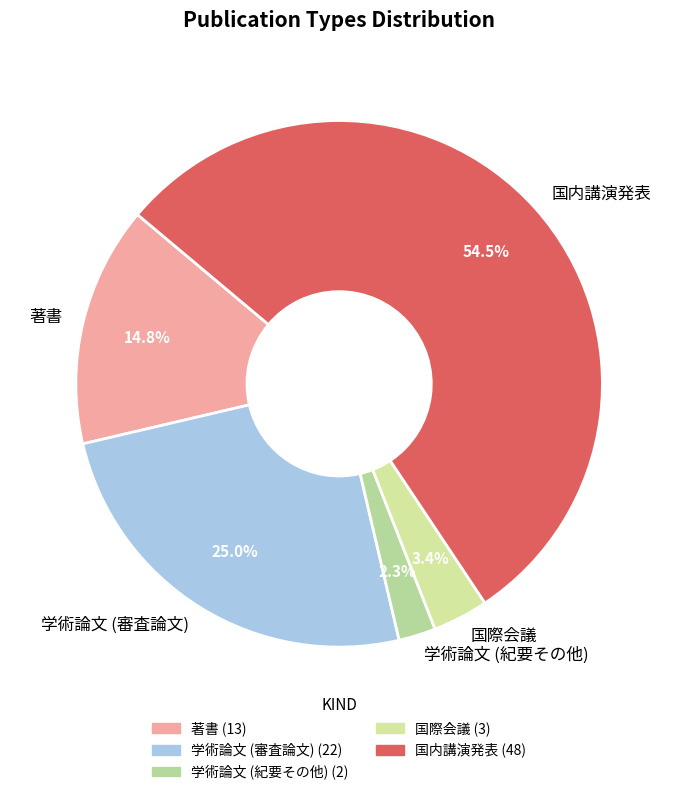

To the nearest percent, what percentage of the pie is 学術論文 (審査論文)?

25%